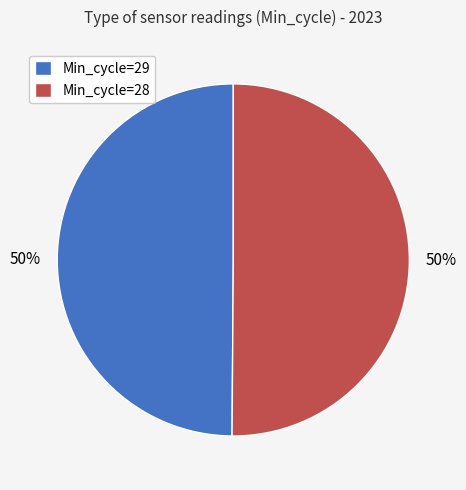

True or false: Min_cycle=28 accounts for 50% of the total.

True